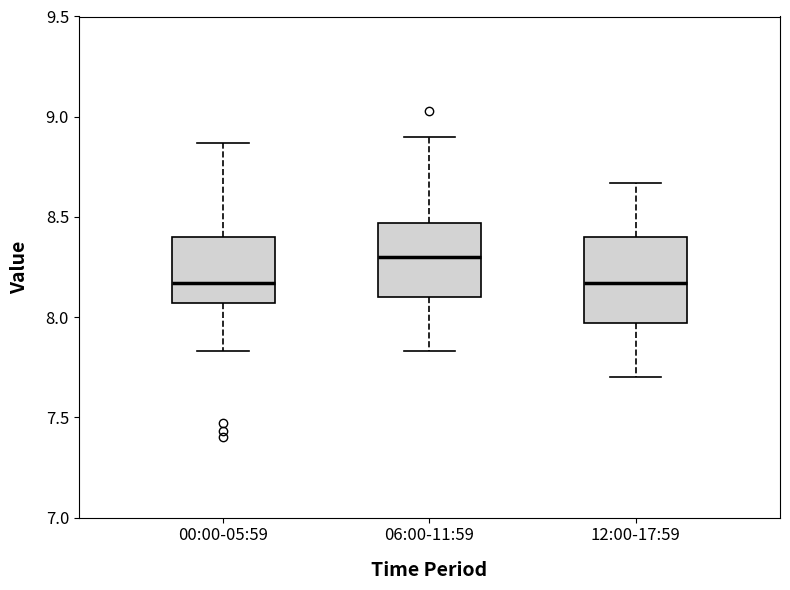

Reading left to right, read every box against the y-axis: the position of its median line, the range the box covers, and the ends of its whiskers. The values are not printed on the chart, so give them approximately, as read against the axis.

00:00-05:59: median 8.15, box 8.05 to 8.40, whiskers 7.85 to 8.85
06:00-11:59: median 8.30, box 8.10 to 8.45, whiskers 7.85 to 8.90
12:00-17:59: median 8.15, box 7.95 to 8.40, whiskers 7.70 to 8.65